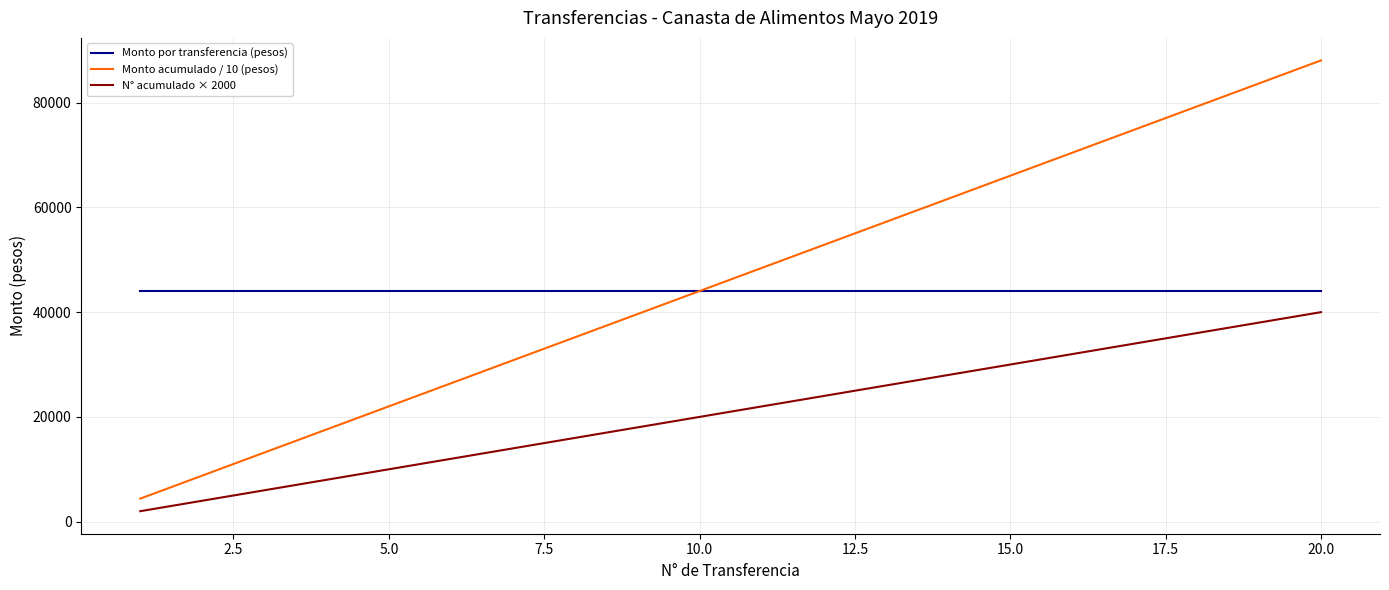

What are all the series names shown in the legend?

Monto por transferencia (pesos), Monto acumulado / 10 (pesos), N° acumulado × 2000